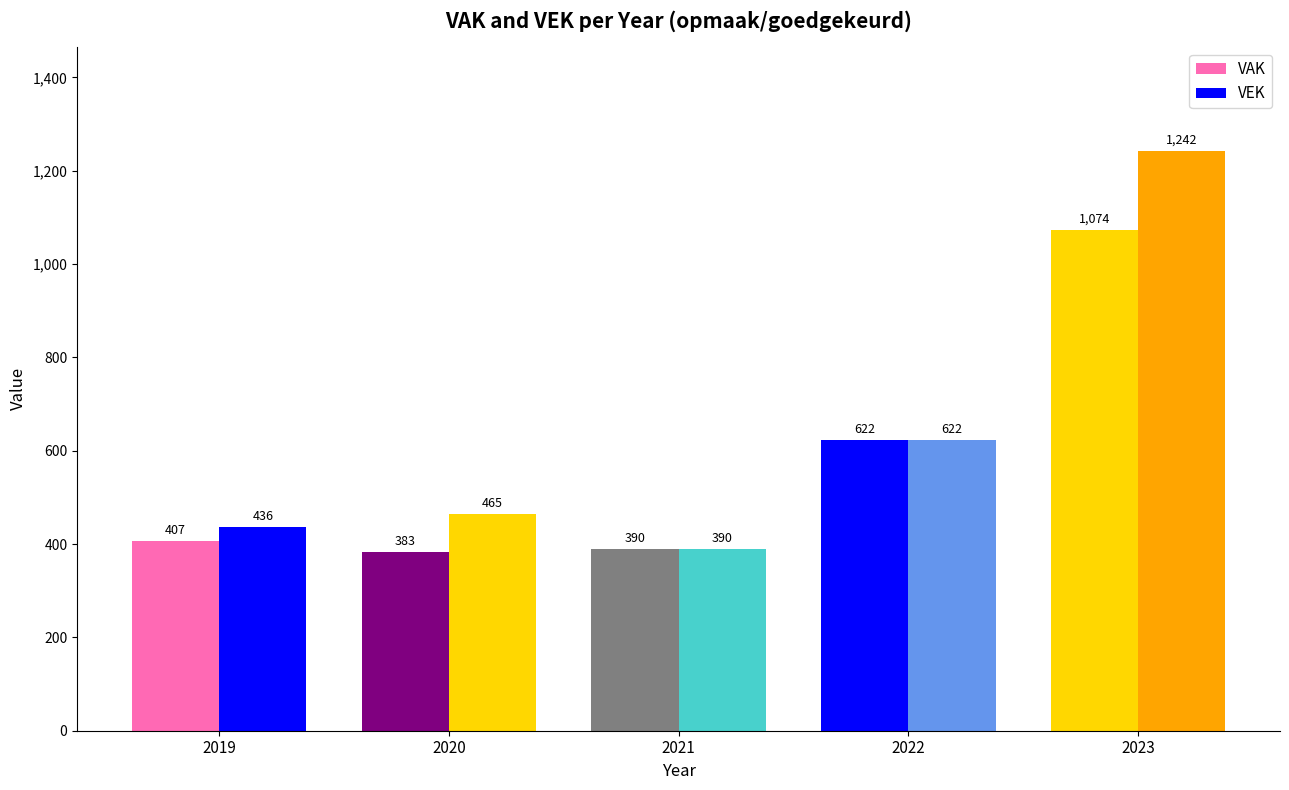

Are the bars grouped side by side (vs. stacked)?

Yes